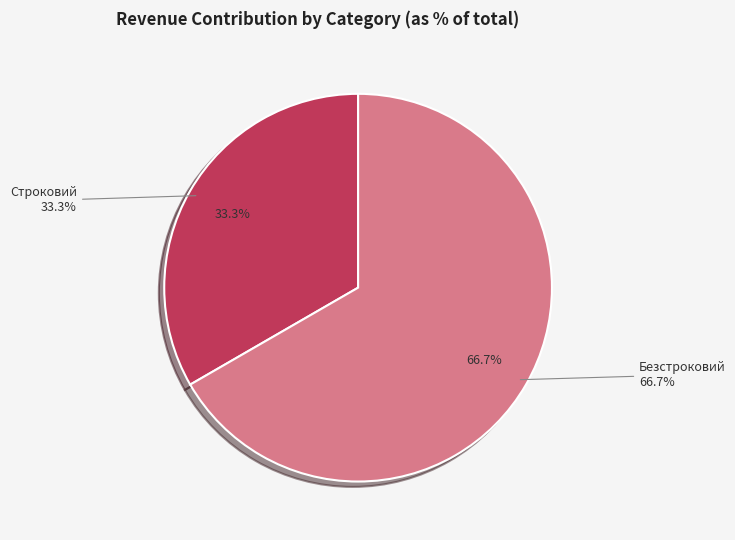

What percentage is NOT represented by Безстроковий?

33.3%